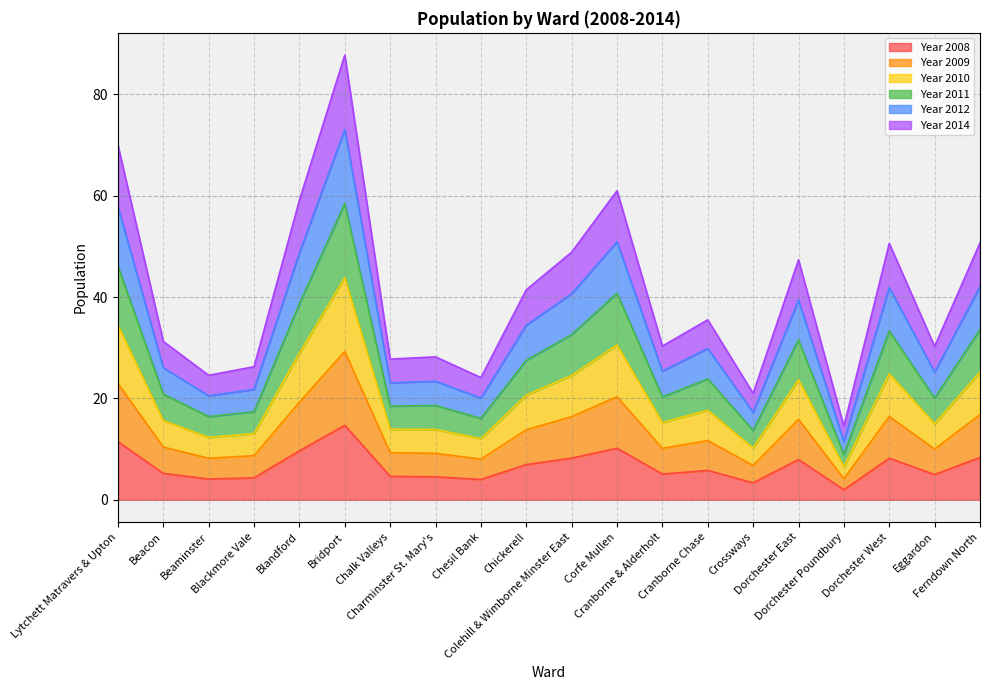

What is the highest value of the Year 2008 series?

14.7